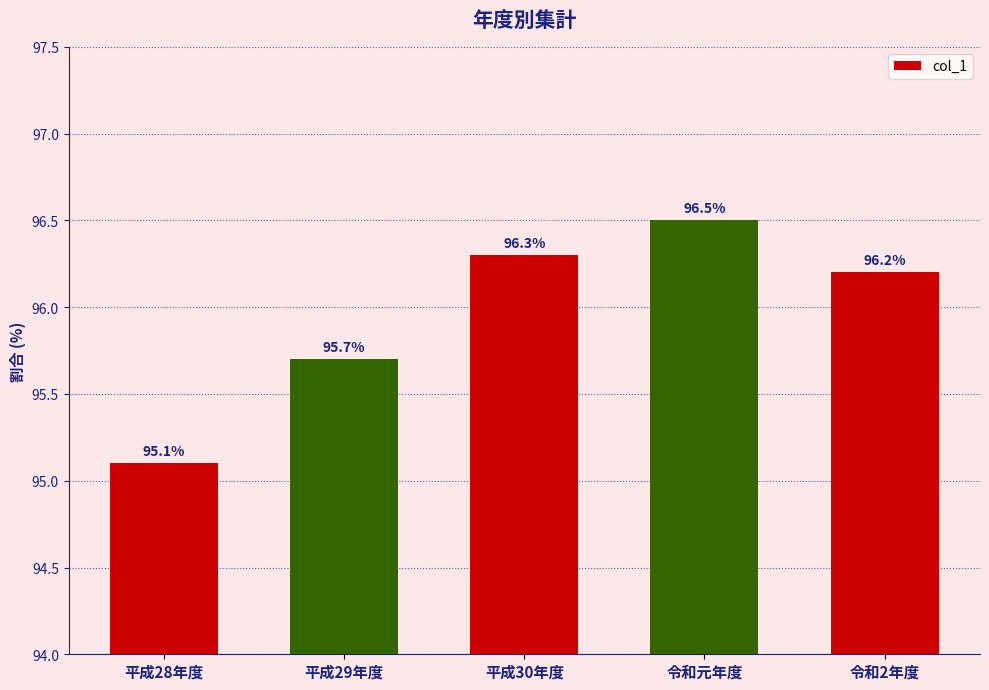

What is the label of the 4th bar from the right?

平成29年度